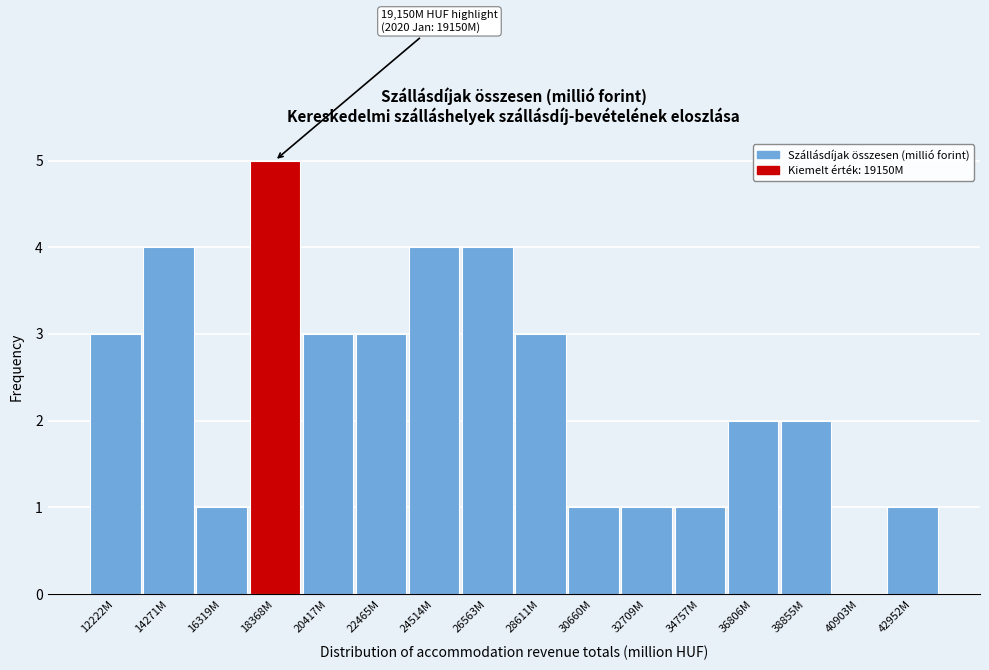

Reading left to right, list all the values displayed in this chart.

12222M=3	14271M=4	16319M=1	18368M=5	20417M=3	22465M=3	24514M=4	26563M=4	28611M=3	30660M=1	32709M=1	34757M=1	36806M=2	38855M=2	40903M=0	42952M=1